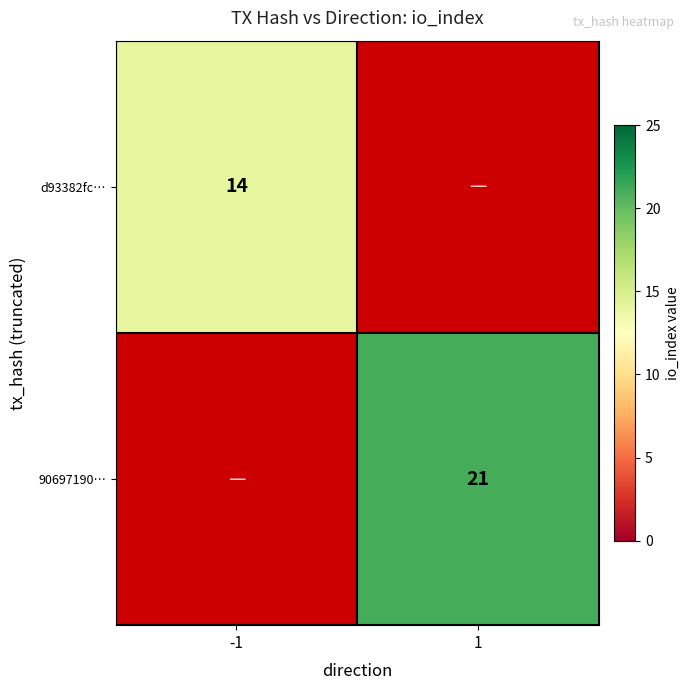

Is it true that d93382fc… equals 8 at -1?

False